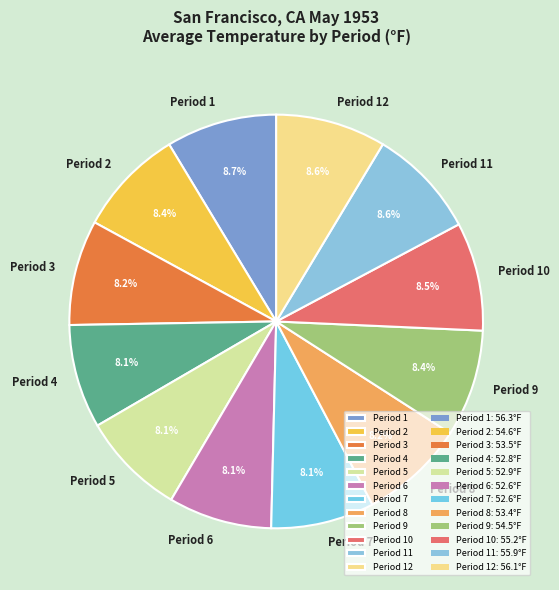

Approximately how many times larger is the value at Period 8 compared to Period 2?

1.0